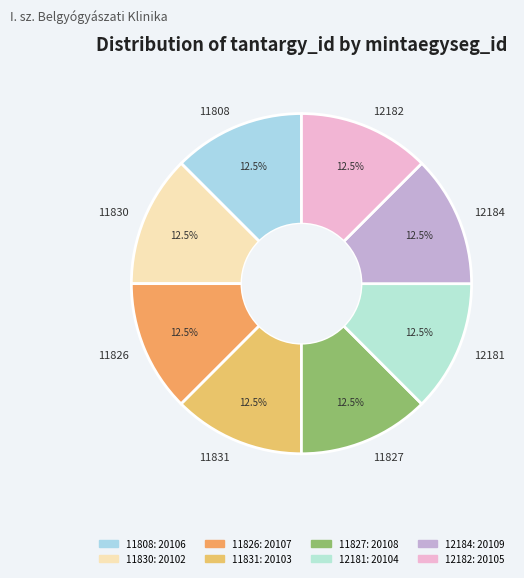

What percentage do 11831 and 11808 together represent?

25.0%